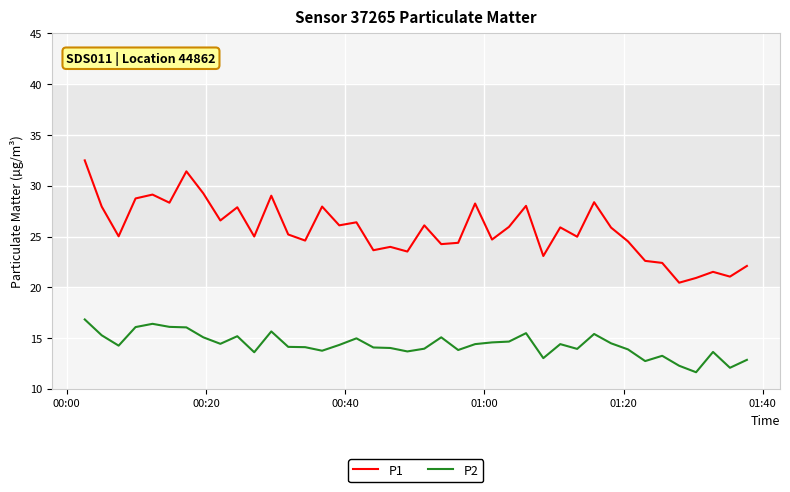

List the series in order of their peak value, lowest first.

P2, P1